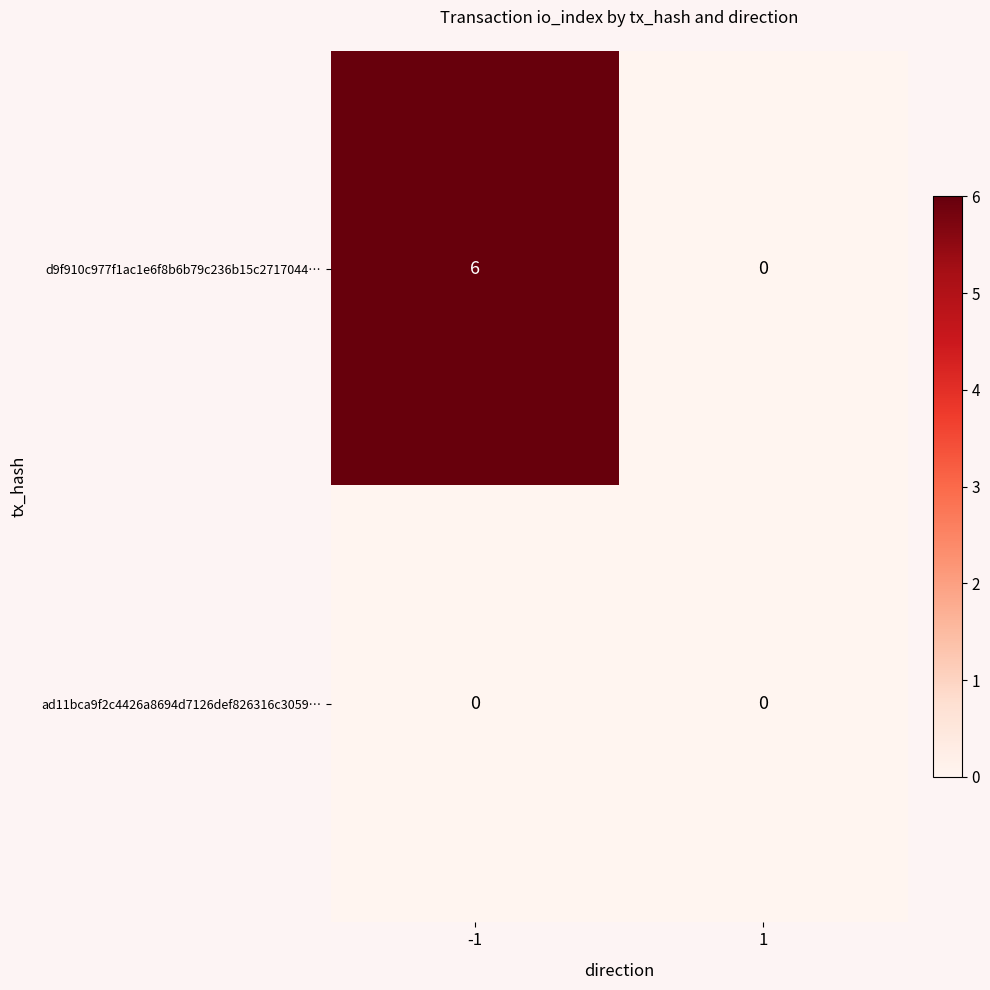

Read the d9f910c977f1ac1e6f8b6b79c236b15c2717044… value at -1.

6